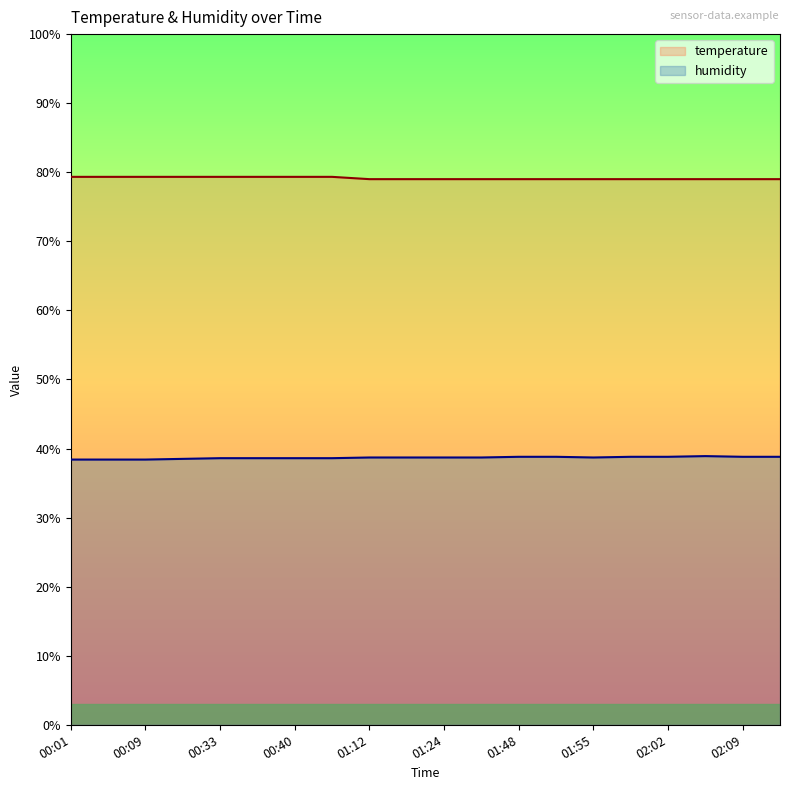

Where is humidity nearest to the value 38?

00:01